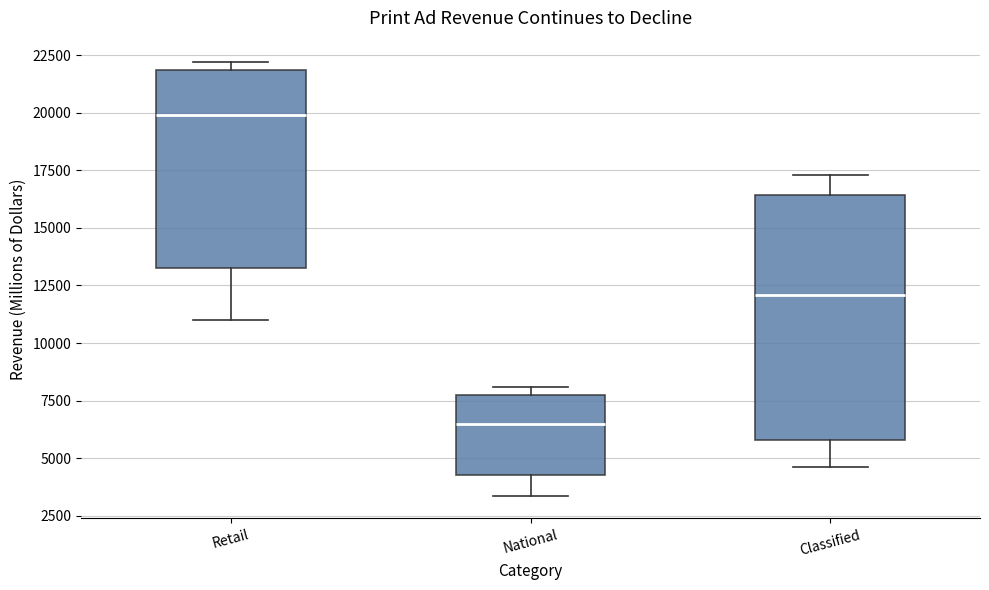

Where is the lower edge of the box for National on the y-axis? The values are not printed on the chart, so give them approximately, as read against the axis.

4500